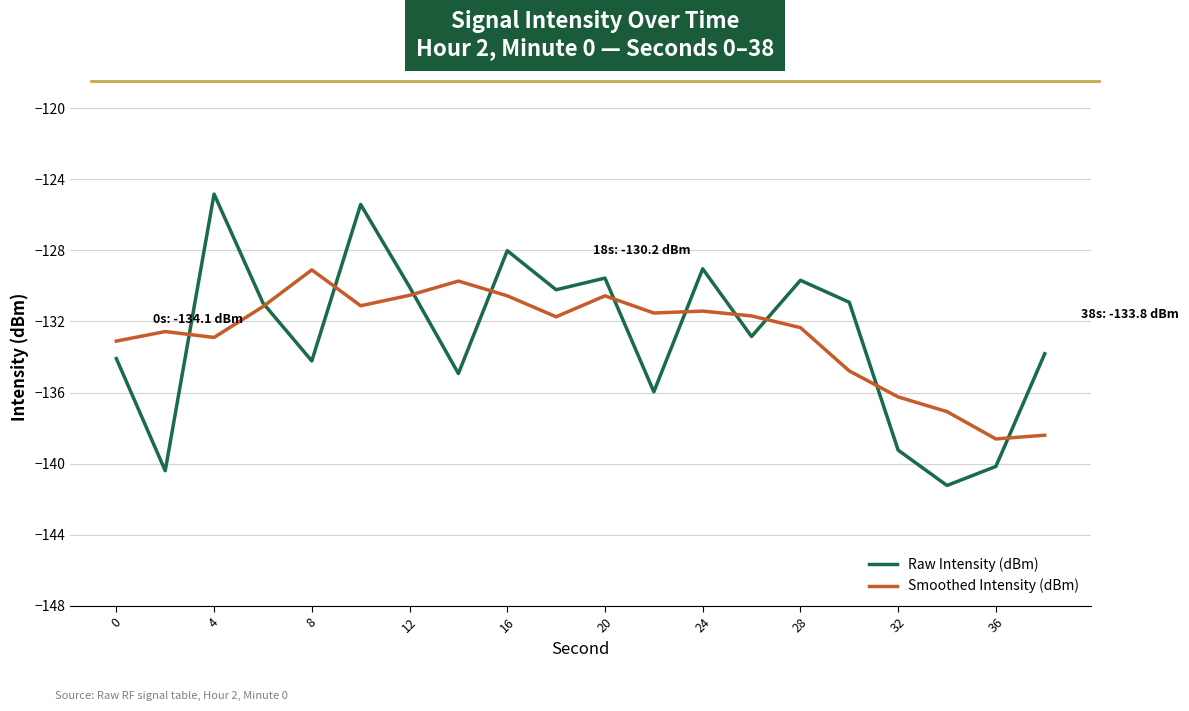

What is the lowest value of the Raw Intensity (dBm) series?

-141.2